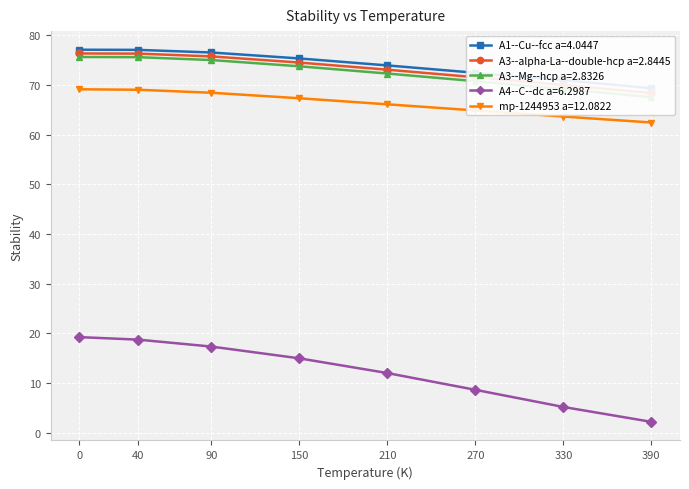

What is the difference between the mp-1244953 a=12.0822 values at 210 and 270?

1.2